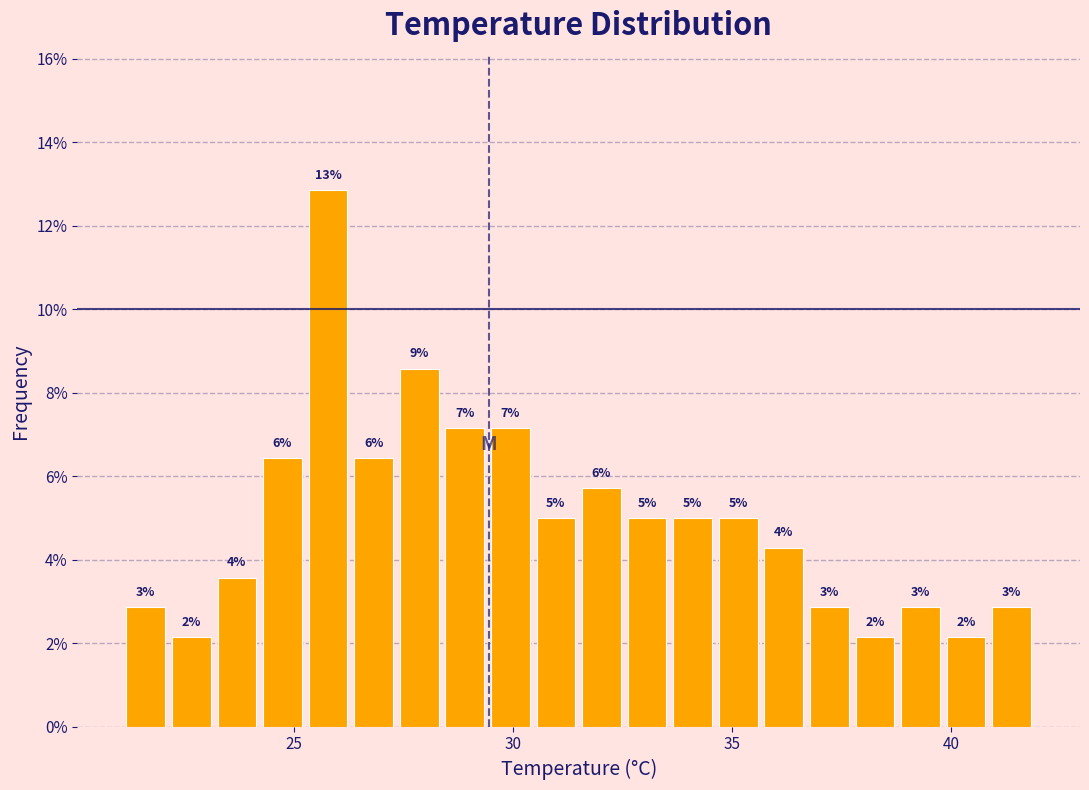

Around what value on the x-axis is the tallest bar? Give the approximate position of its centre, as read against the axis.

26.0